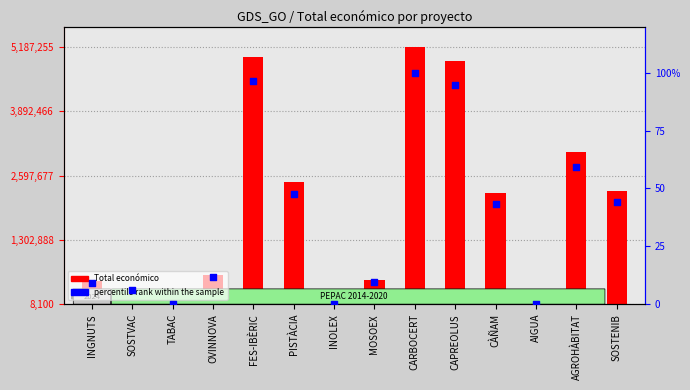

Is the value of Total económico at CARBOCERT greater than the value of percentile rank within the sample at MOSOEX?

Yes